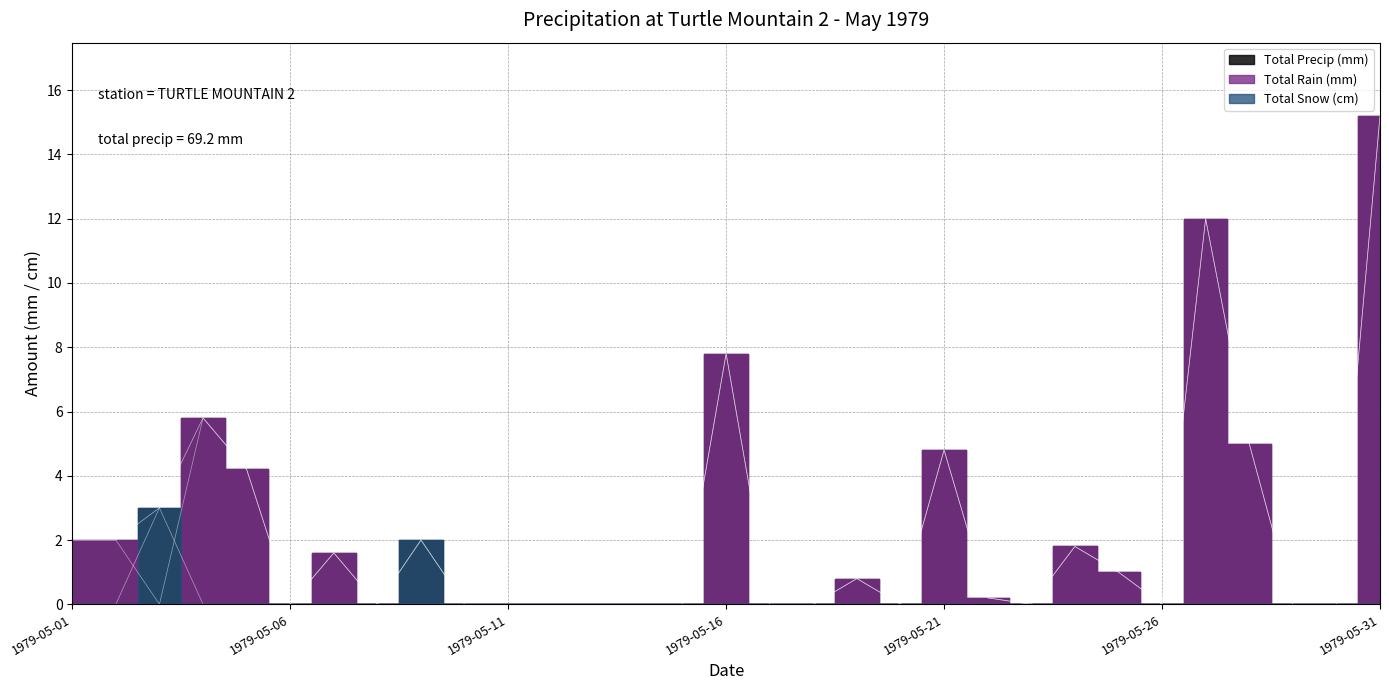

At which label is Total Precip (mm) closest to 7?

1979-05-16